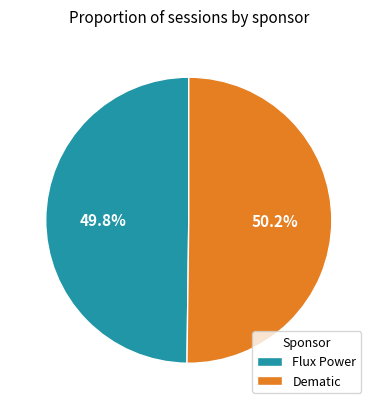

The Dematic slice represents 42% of the pie. True or false?

False